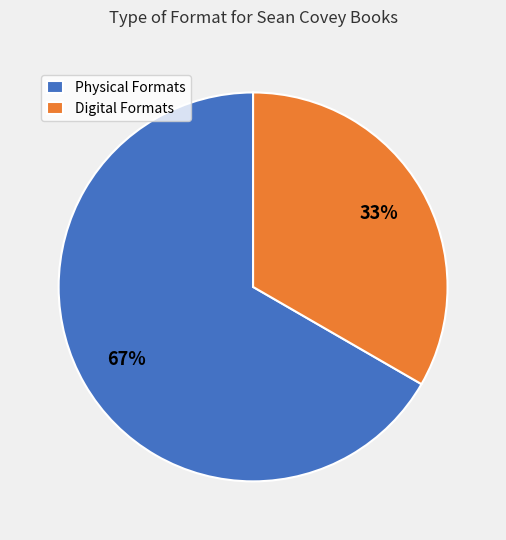

The Digital Formats slice represents 33% of the pie. True or false?

True